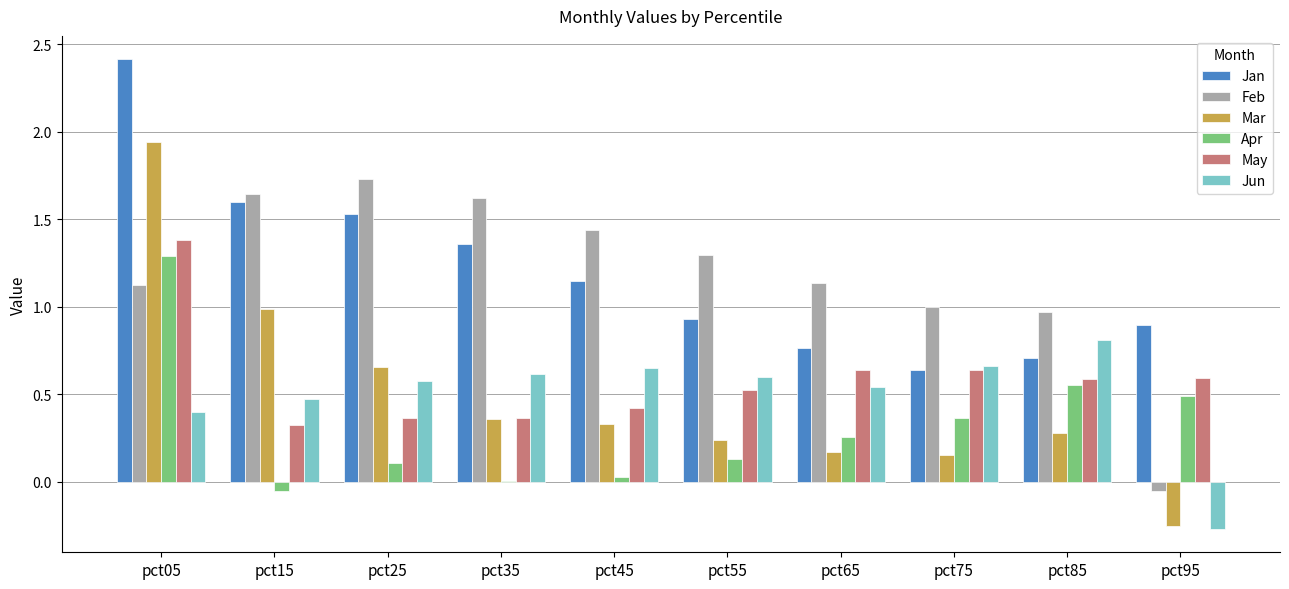

At which label does Apr reach its peak?

pct05